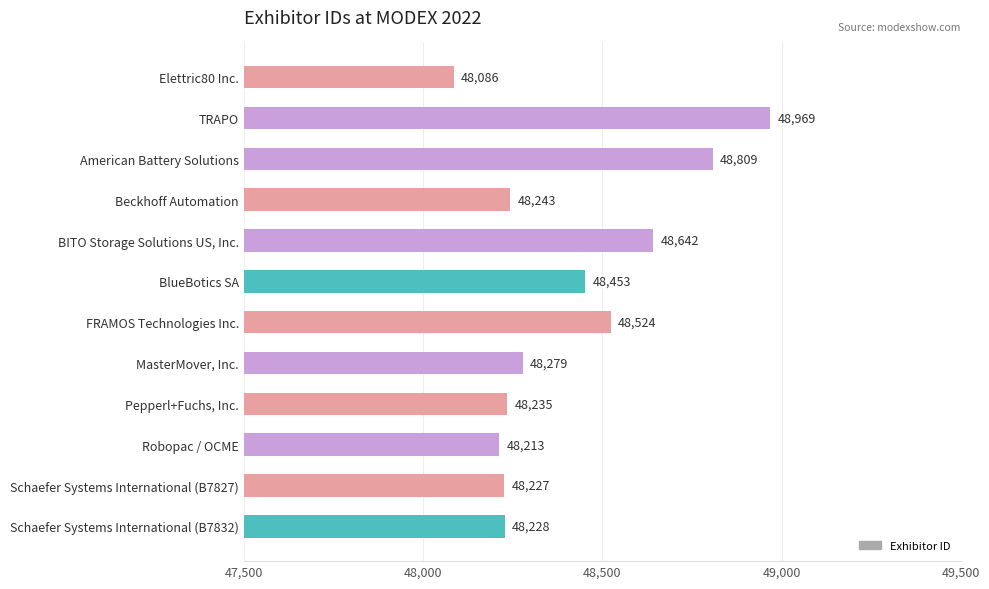

What is the maximum value shown in the chart?

48969